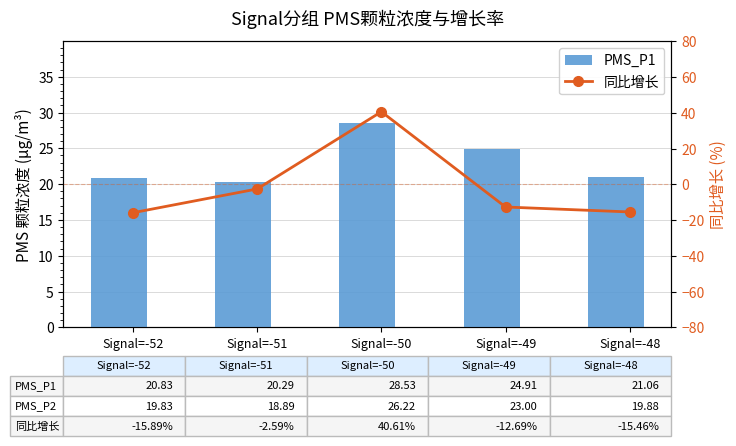

What is the sum of the PMS_P1 values at Signal=-50 and Signal=-49?

53.4